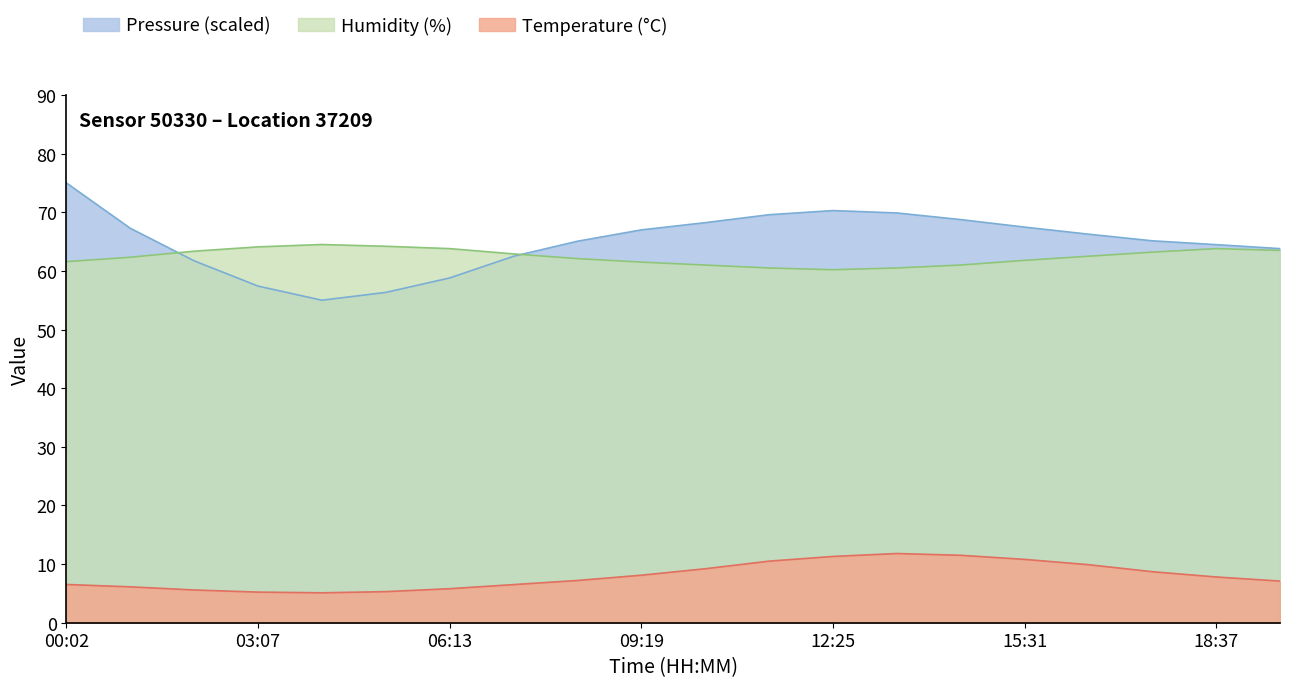

In Humidity, how many points are higher than both neighbors (excluding endpoints)?

2